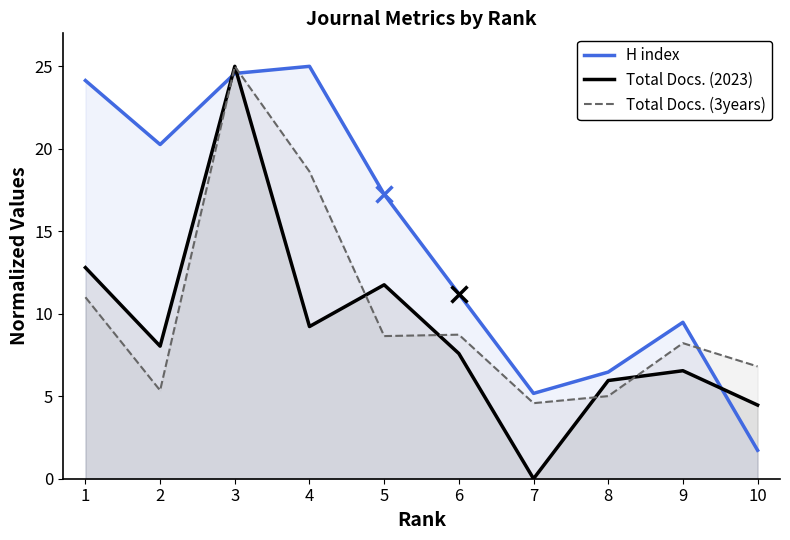

At which category does H index reach its first local valley?

2